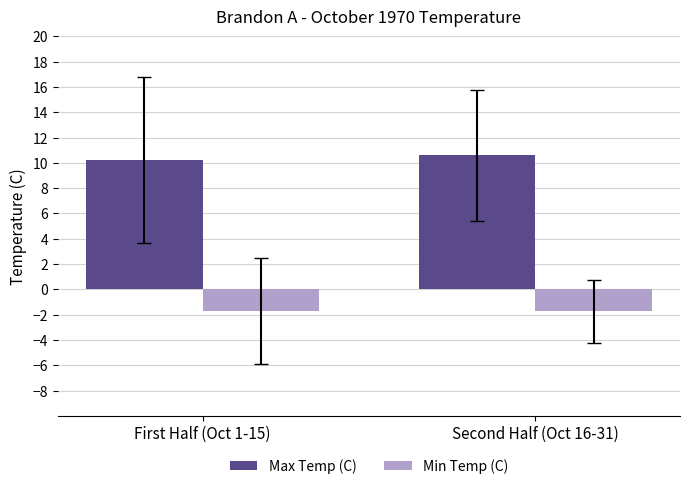

How many series are shown in this chart?

2